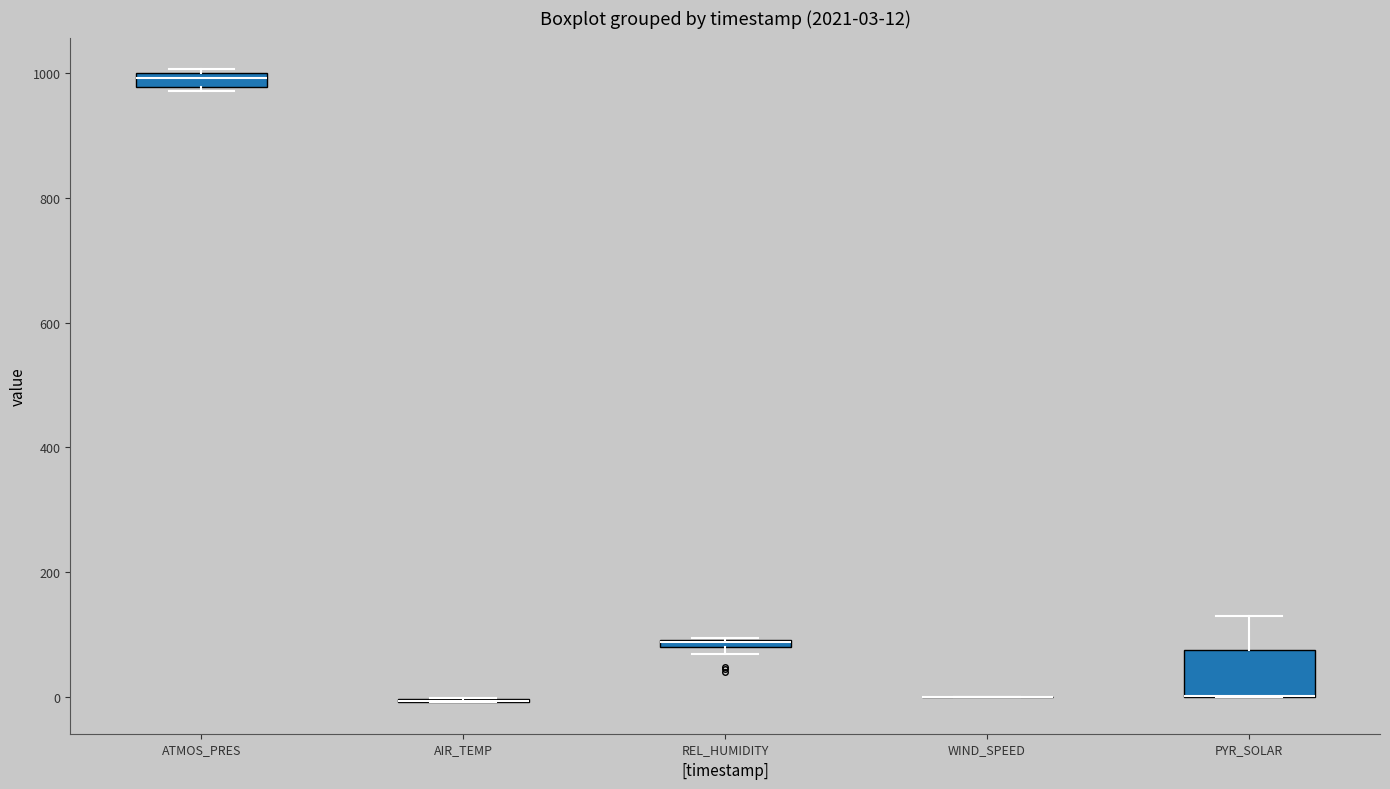

Which box is the tallest, from its lower edge to its upper edge?

PYR_SOLAR